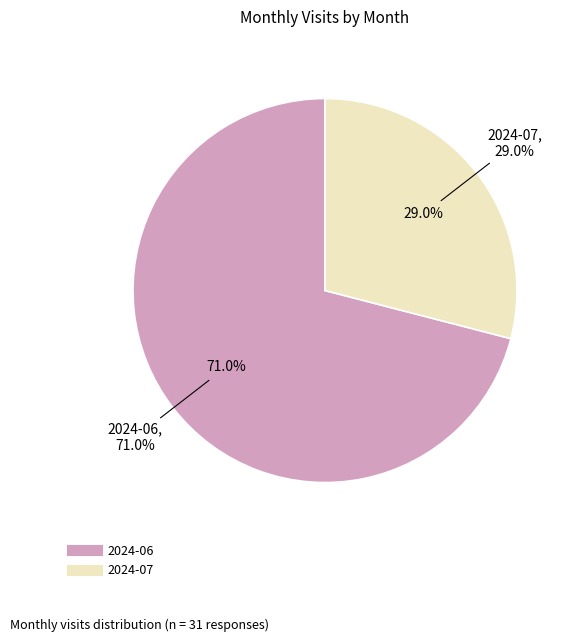

To the nearest percent, what portion does 2024-06 represent?

71%